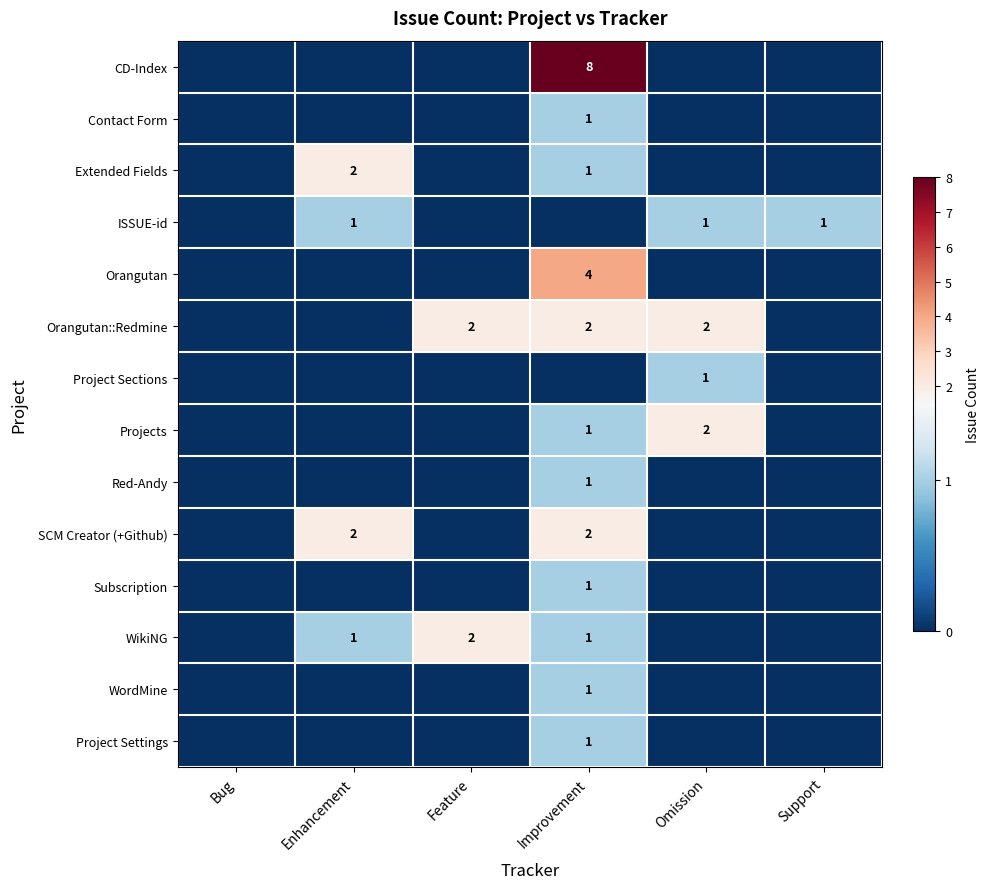

The Orangutan series shows 4 at Improvement. True or false?

True